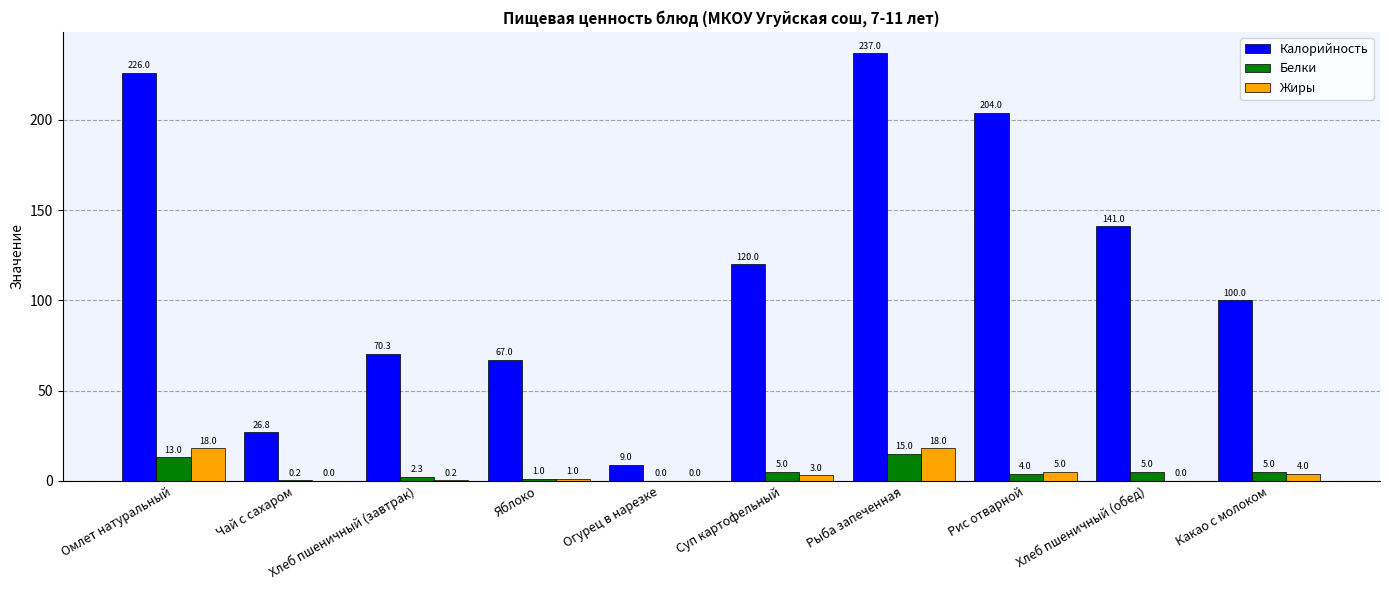

At which category is the sum across all series the highest?

Рыба запеченная